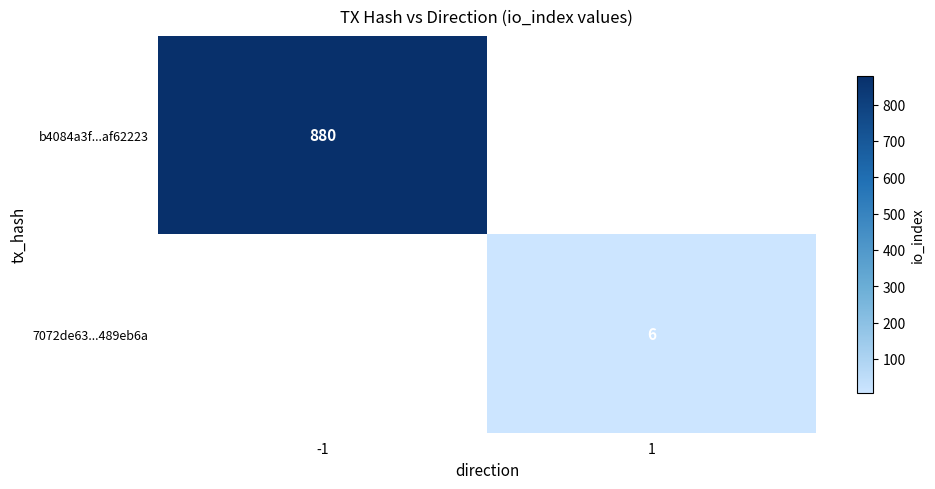

How many positive values does the b4084a3f...af62223 series have?

1